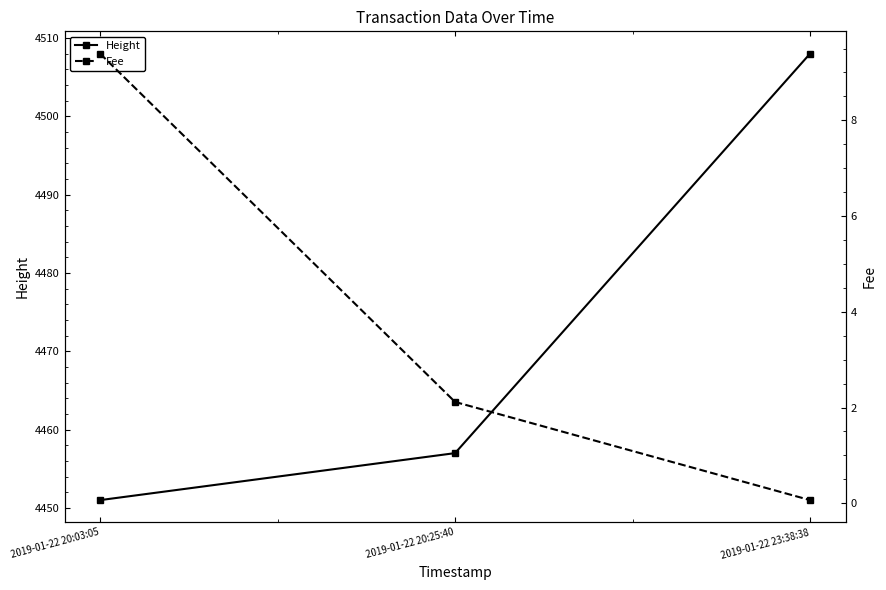

Which series has the widest spread of values?

Height